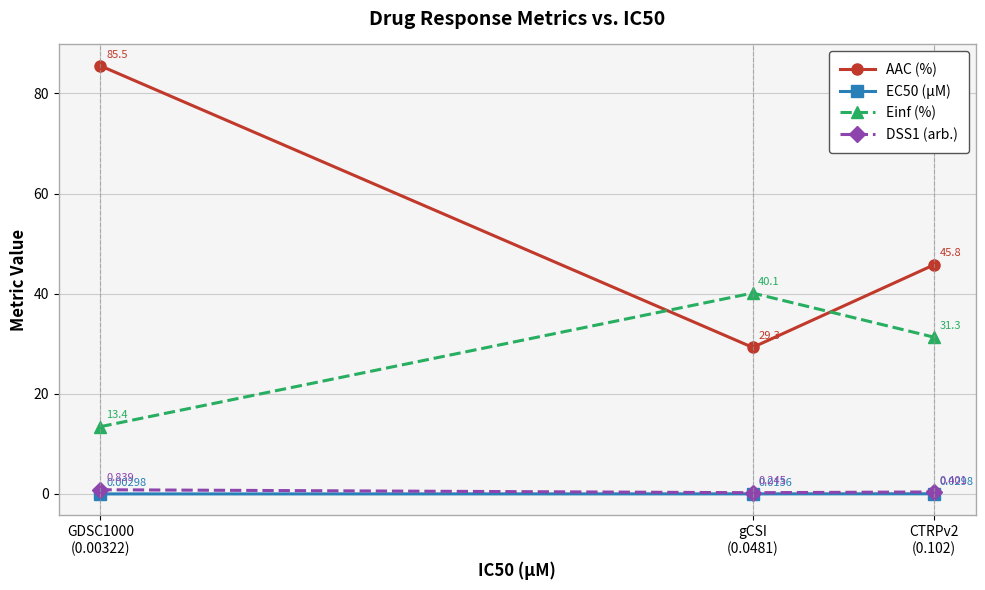

Which series has the largest range (max minus min)?

AAC (%)